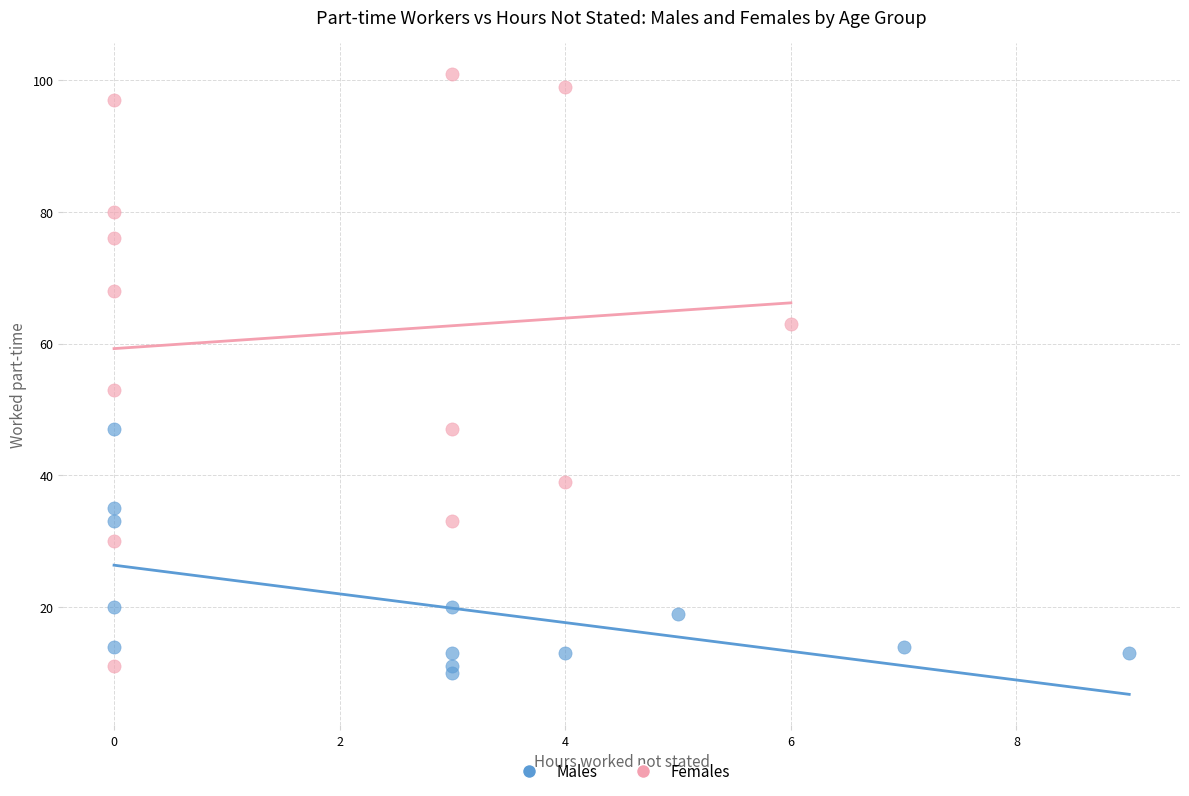

Which series has the largest Y range (max minus min)?

Females